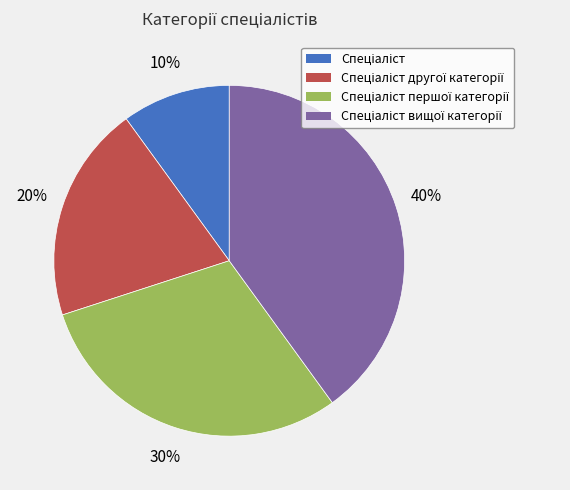

To the nearest percent, what is the difference between the largest and smallest slice percentages?

30%